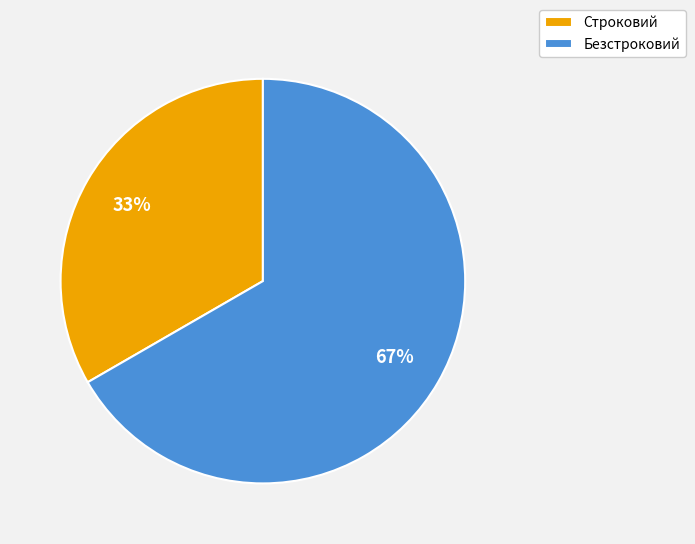

Approximately how many times larger is the value at Строковий compared to Безстроковий?

0.5